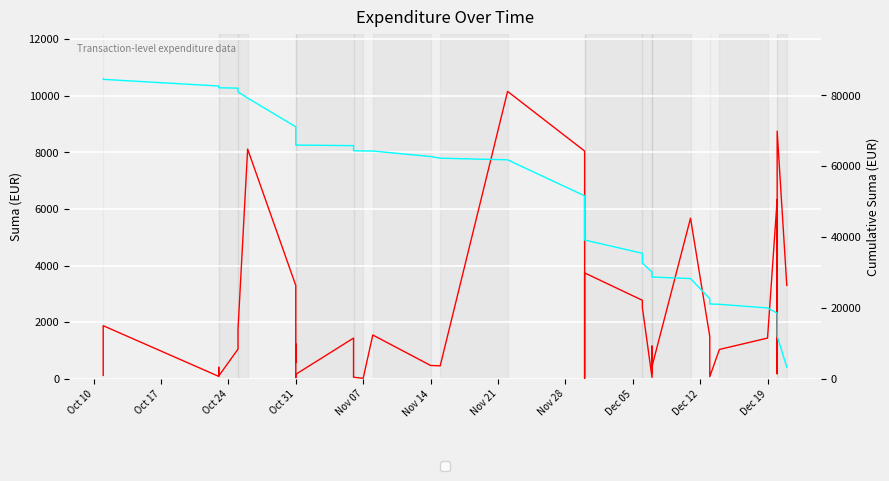

What is the highest value of the Cumulative Suma series?

84633.7